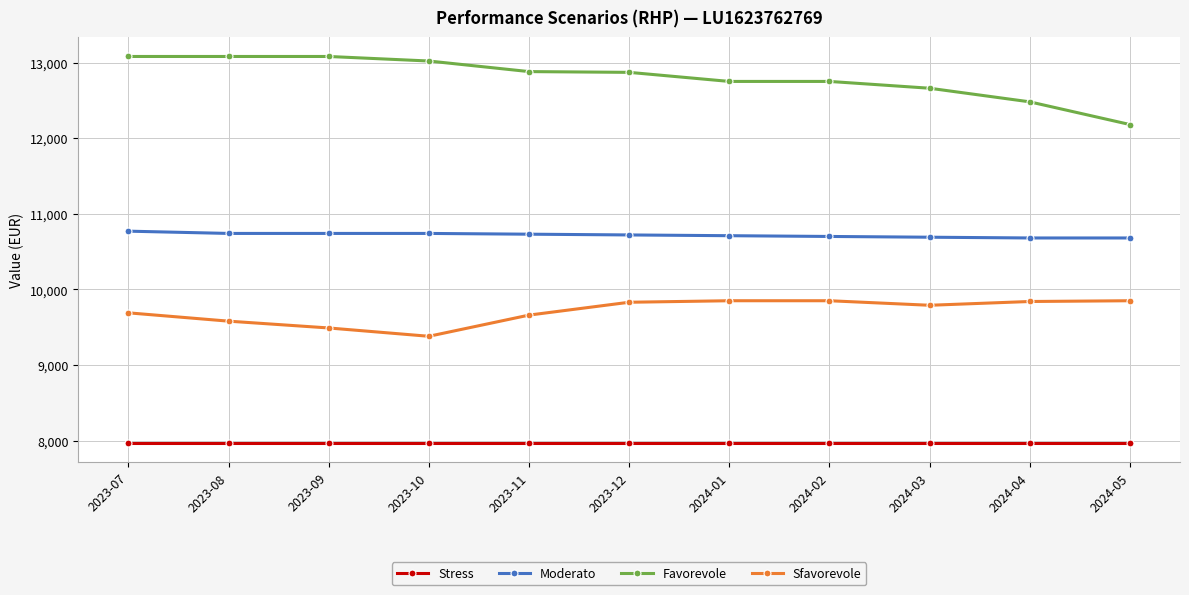

Rank the series at 2024-01 from highest to lowest value.

Favorevole, Moderato, Sfavorevole, Stress